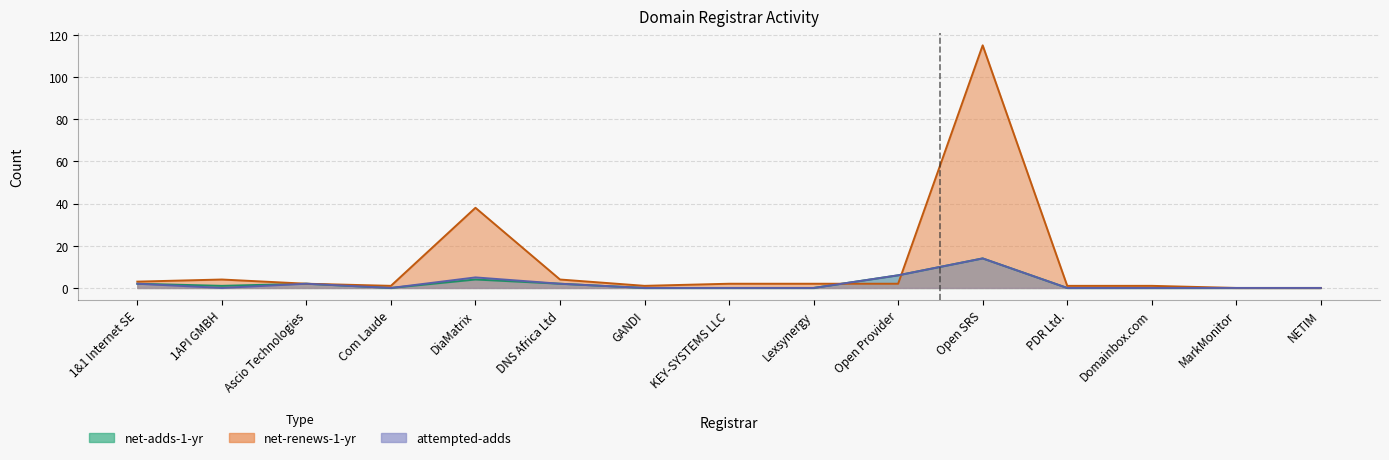

Reading left to right, what are all the values shown in this chart?

net-adds-1-yr: 1&1 Internet SE=2	1API GMBH=1	Ascio Technologies=2	Com Laude=0	DiaMatrix=4	DNS Africa Ltd=2	GANDI=0	KEY-SYSTEMS LLC=0	Lexsynergy=0	Open Provider=6	Open SRS=14	PDR Ltd.=0	Domainbox.com=0	MarkMonitor=0	NETIM=0
net-renews-1-yr: 1&1 Internet SE=3	1API GMBH=4	Ascio Technologies=2	Com Laude=1	DiaMatrix=38	DNS Africa Ltd=4	GANDI=1	KEY-SYSTEMS LLC=2	Lexsynergy=2	Open Provider=2	Open SRS=115	PDR Ltd.=1	Domainbox.com=1	MarkMonitor=0	NETIM=0
attempted-adds: 1&1 Internet SE=2	1API GMBH=0	Ascio Technologies=2	Com Laude=0	DiaMatrix=5	DNS Africa Ltd=2	GANDI=0	KEY-SYSTEMS LLC=0	Lexsynergy=0	Open Provider=6	Open SRS=14	PDR Ltd.=0	Domainbox.com=0	MarkMonitor=0	NETIM=0